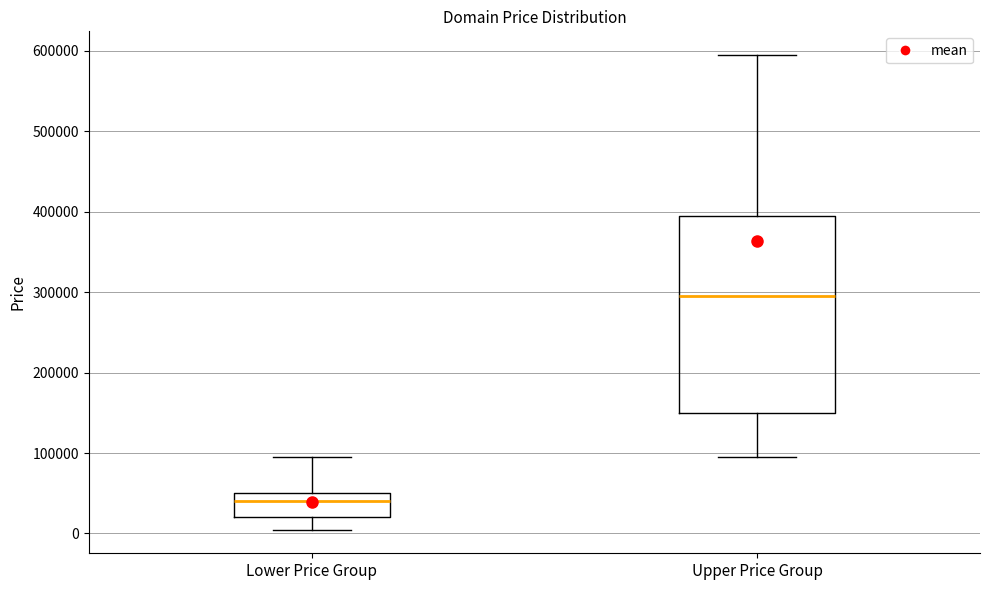

Where is the upper edge of the box for Upper Price Group on the y-axis? The values are not printed on the chart, so give them approximately, as read against the axis.

390000